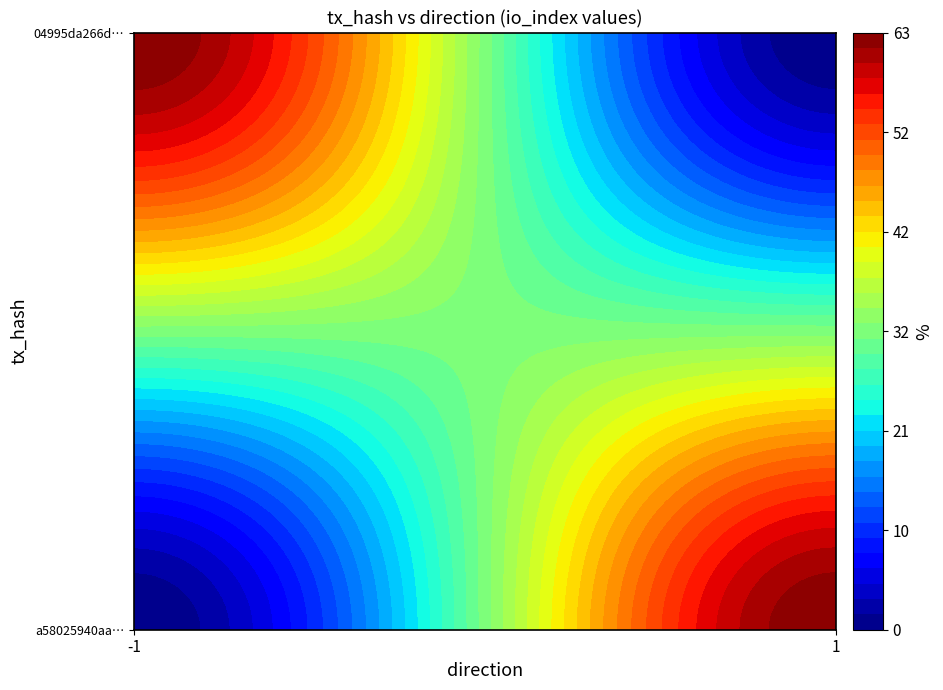

List the series in order of their peak value, highest first.

04995da266d34f025f43e5c22eb1e1952b31102, a58025940aa174ab95e54069da7e5a34ab8ee88